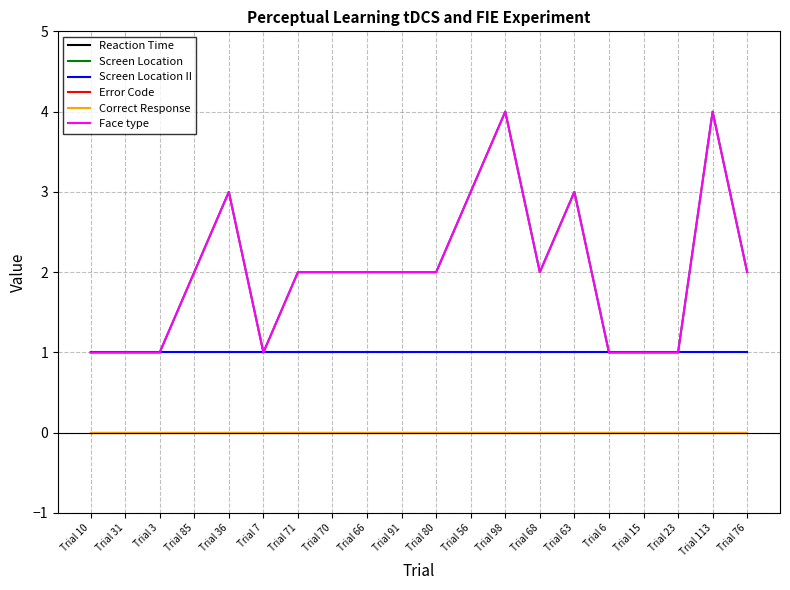

True or false: Correct Response and Face type intersect in this chart.

False